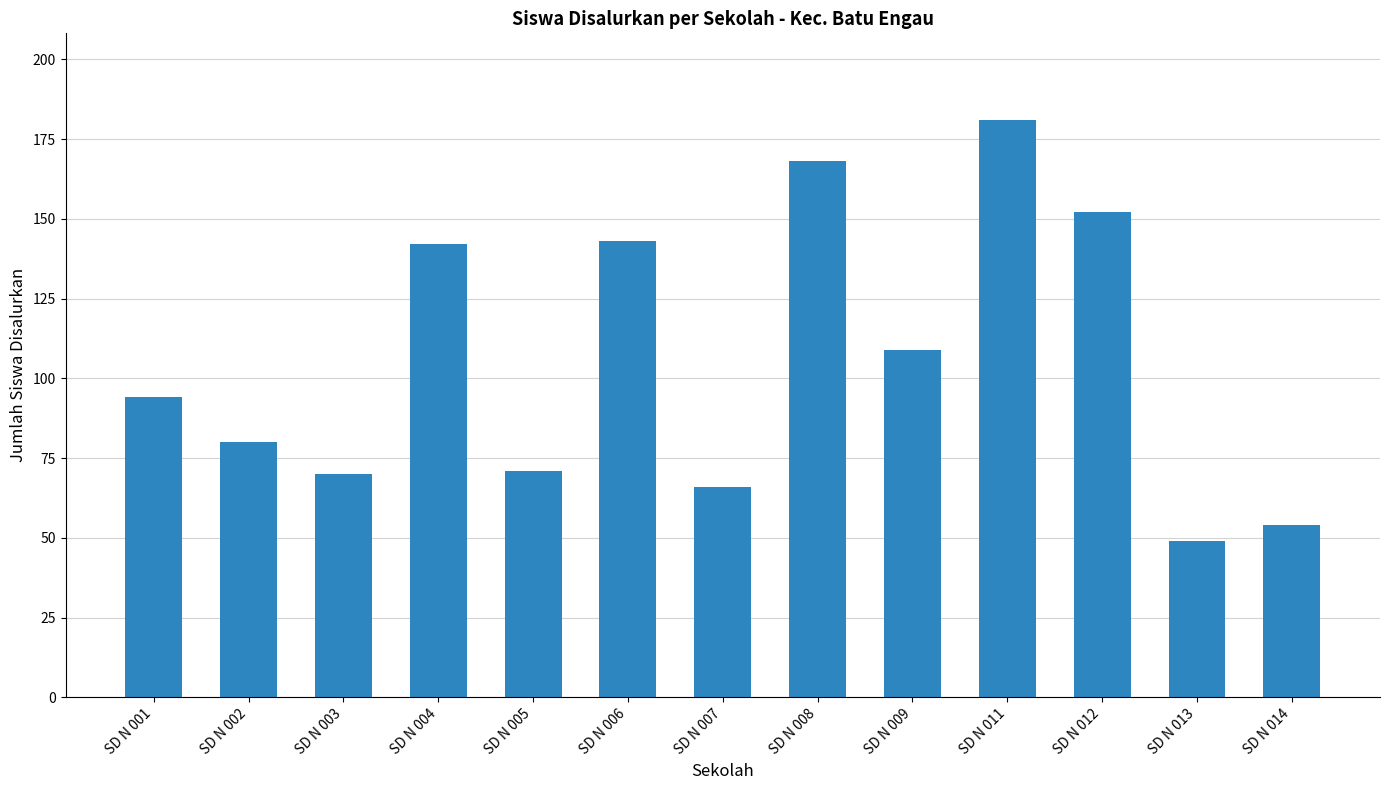

What is the value of the 10th bar from the left?

181